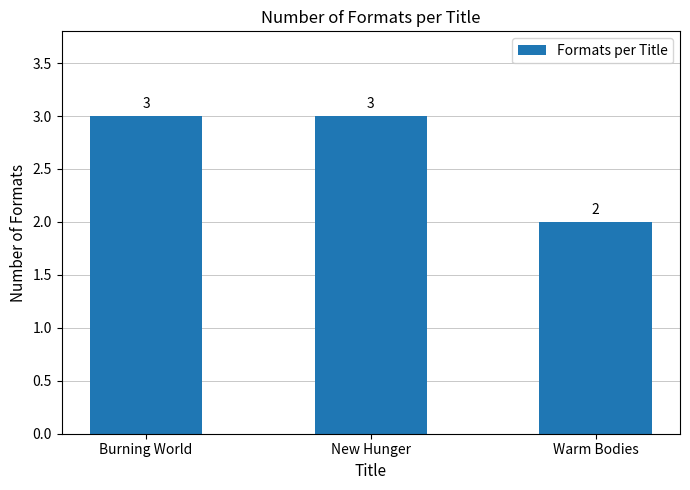

Approximately how many times larger is the value at Warm Bodies compared to Burning World?

0.7